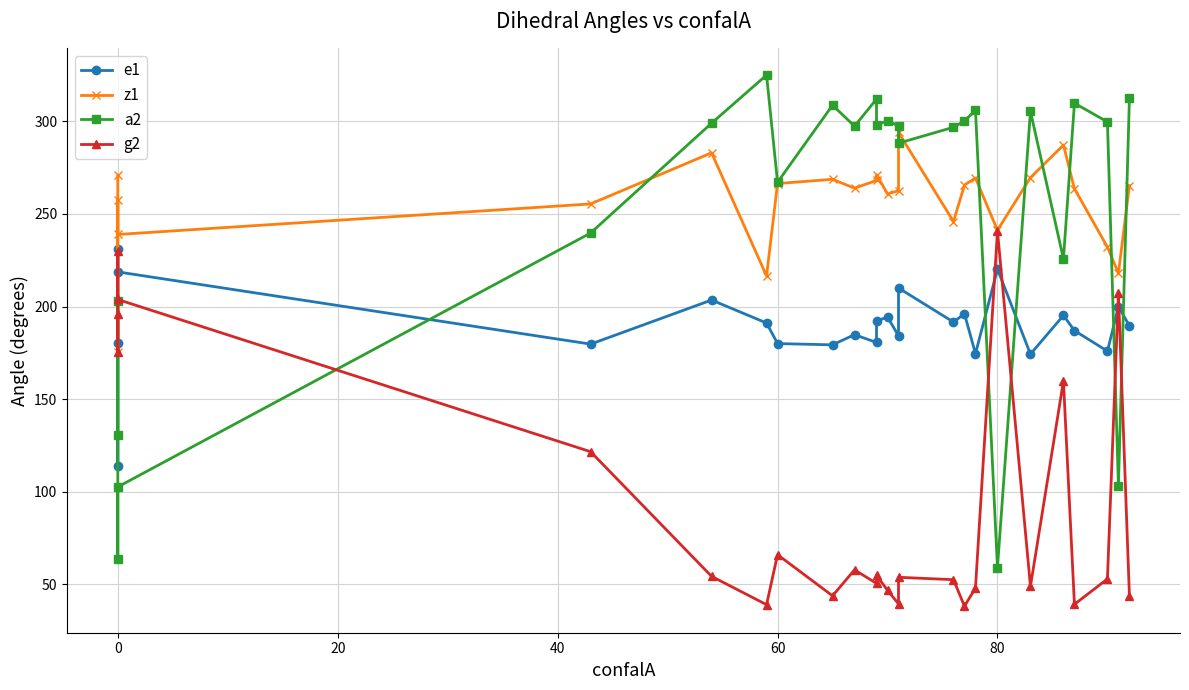

What is the difference between the maximum and minimum values in the e1 series?

117.2